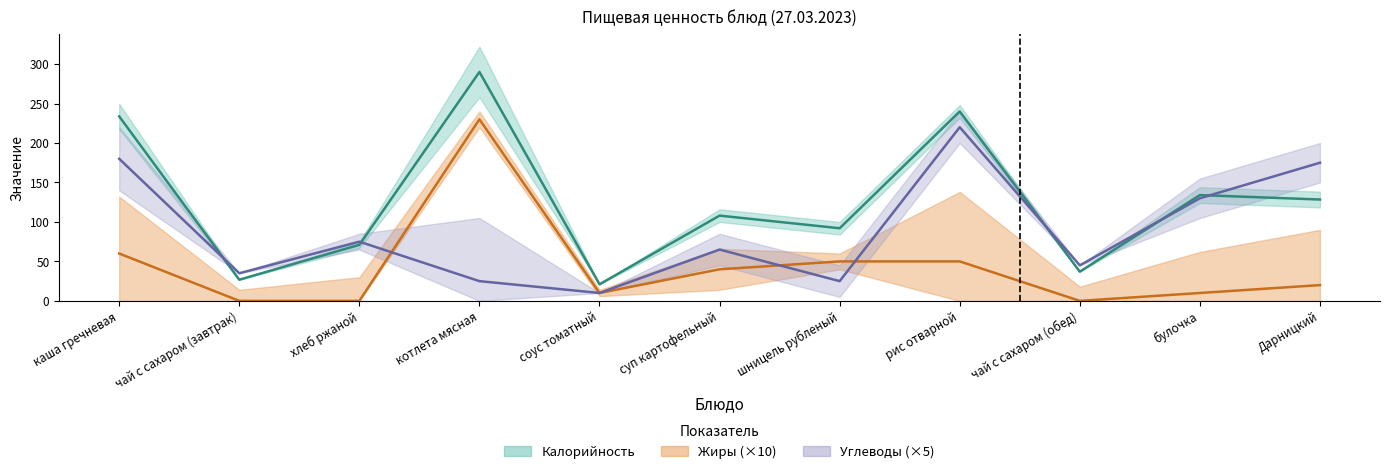

Reading left to right, what are all the values shown in this chart?

Калорийность: 233.7	26.8	71.0	290.0	21.0	108.0	92.0	240.0	37.0	134.0	128.4
Жиры: 60.0	0.0	0.0	230.0	10.0	40.0	50.0	50.0	0.0	10.0	20.0
Углеводы: 180.0	35.0	75.0	25.0	10.0	65.0	25.0	220.0	45.0	130.0	175.0